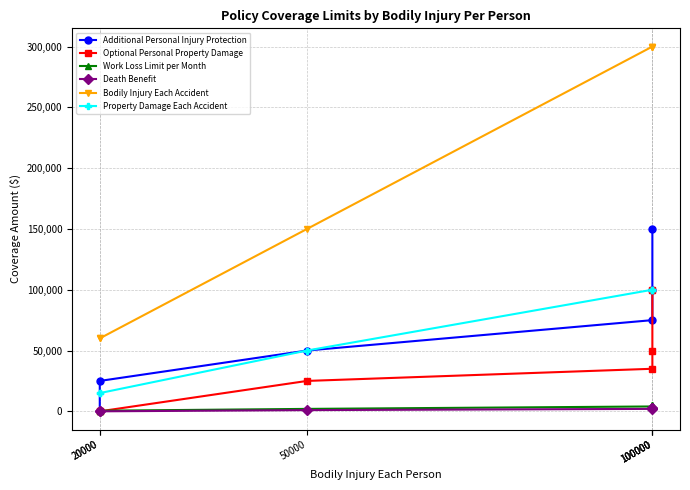

What value does the Death Benefit series have at 100000, to the nearest 100?

3000